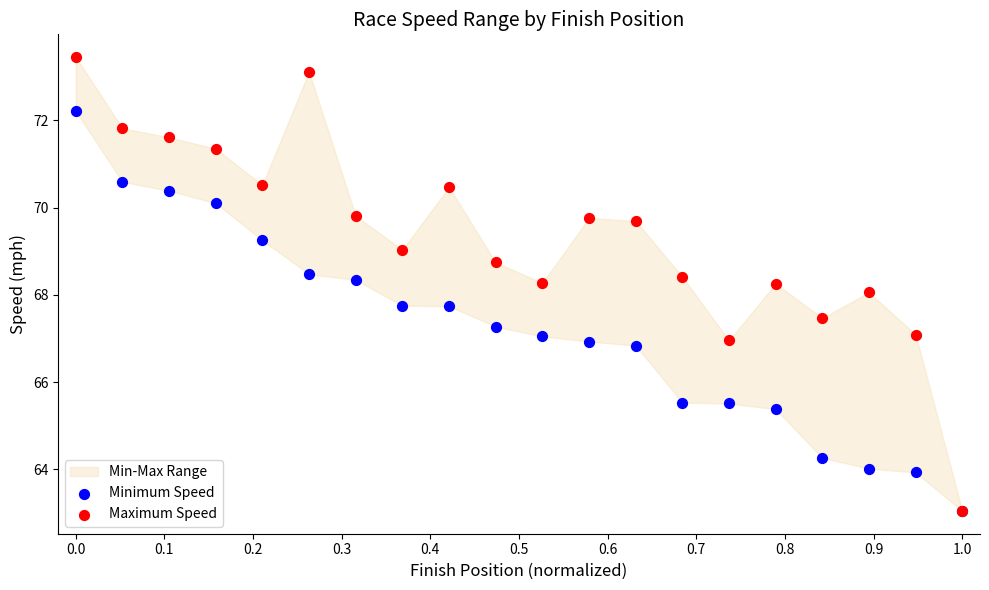

Which series reaches the maximum Y coordinate?

Maximum Speed